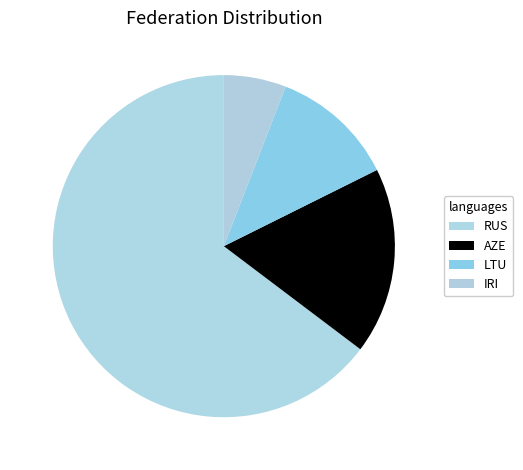

Is it true that AZE is 18% of the pie?

True